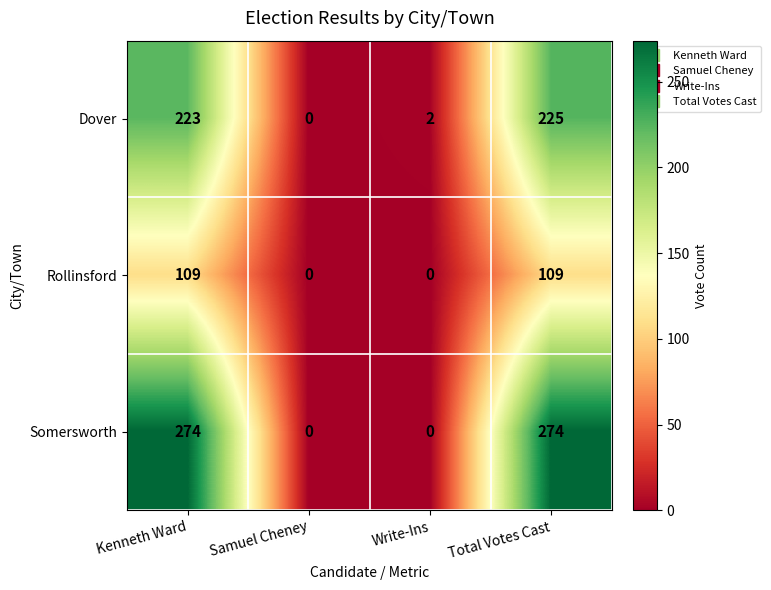

Rank the series by their maximum value, from highest to lowest.

Somersworth, Dover, Rollinsford